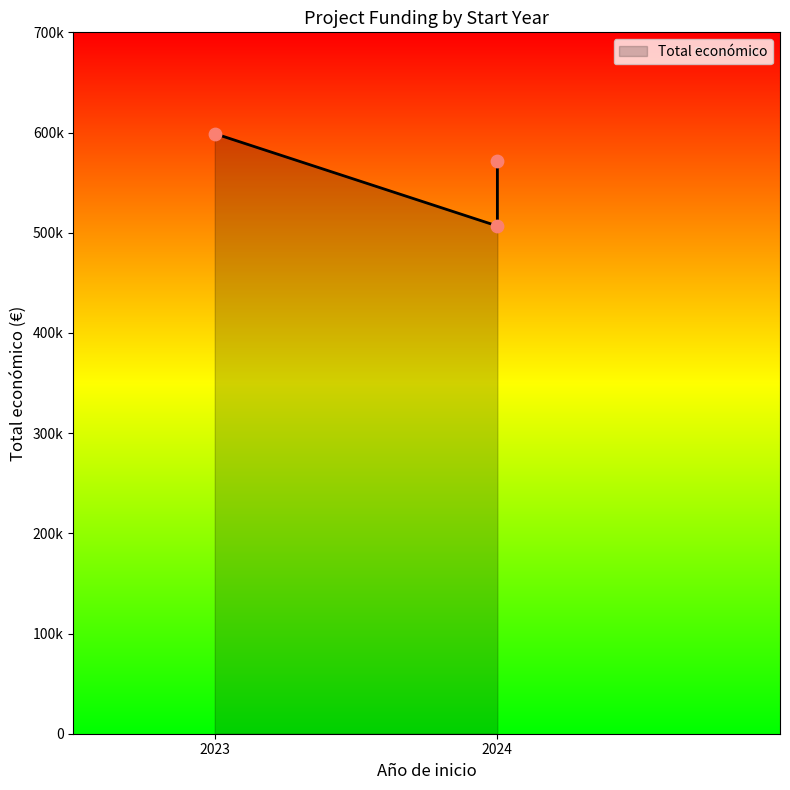

What is the ratio of the value at 2024 to the value at 2023?

0.8